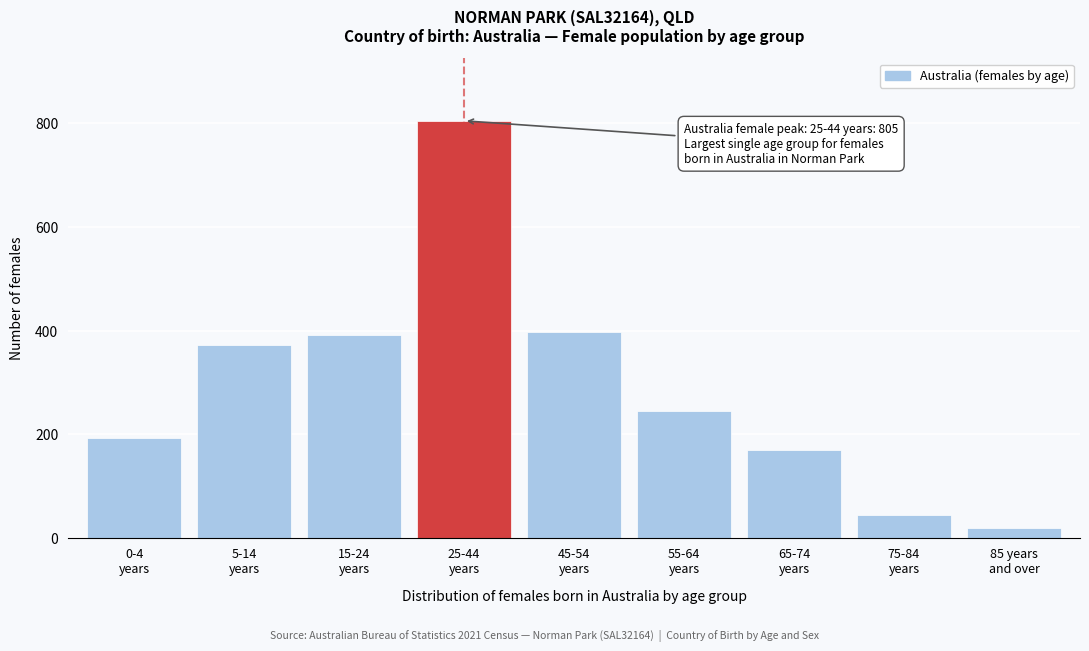

Reading right to left, transcribe all the data shown in this chart.

19	44	170	245	397	805	392	373	192